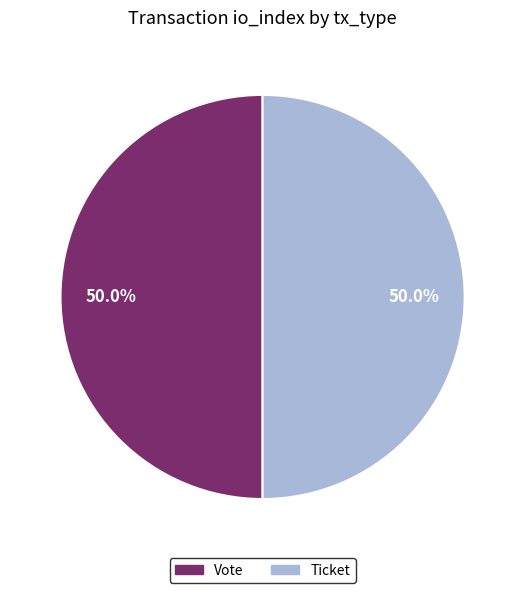

What portion of the pie excludes Ticket?

50.0%